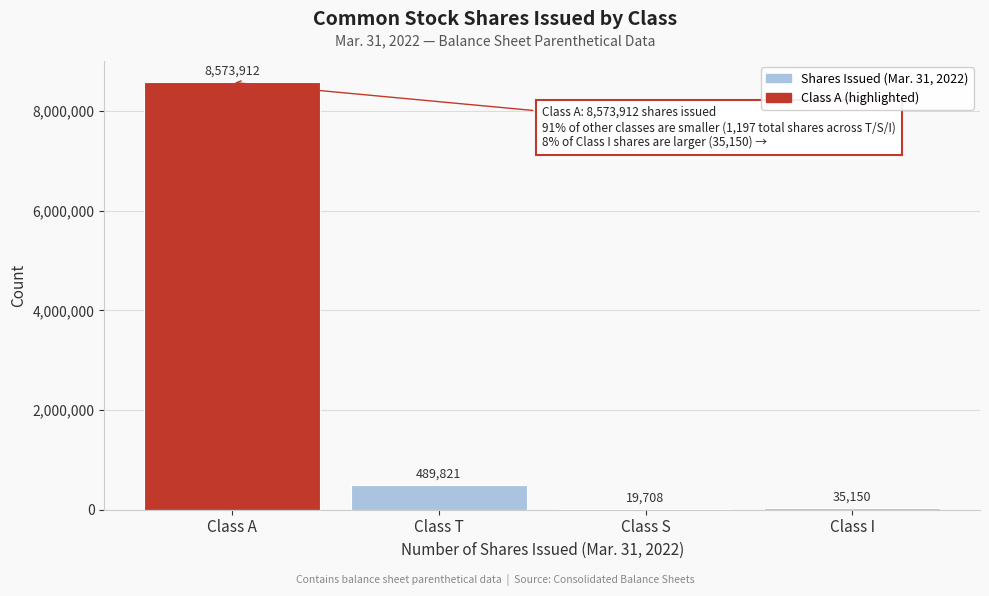

Reading left to right, extract all data points from this chart.

Class A=8573912	Class T=489821	Class S=19708	Class I=35150